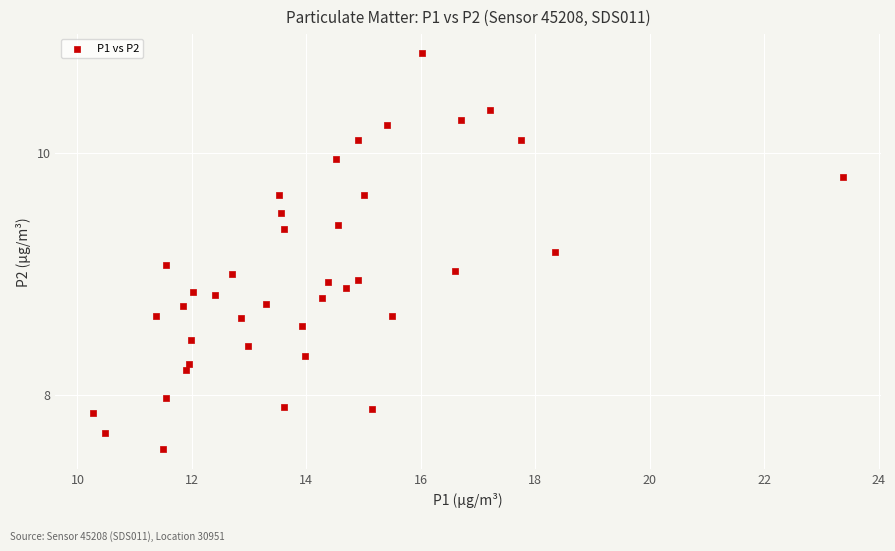

What is the range of Y values (max minus min)?

3.3